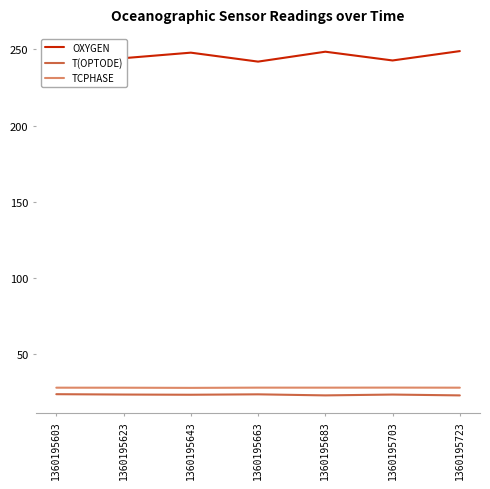

What is the value of the OXYGEN point at the 2nd from the left?

244.2